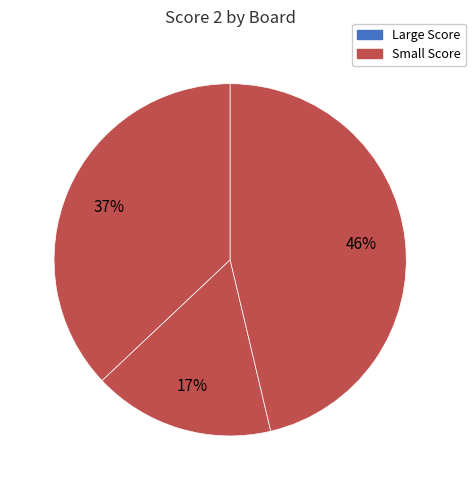

How many slices are in this pie chart?

3